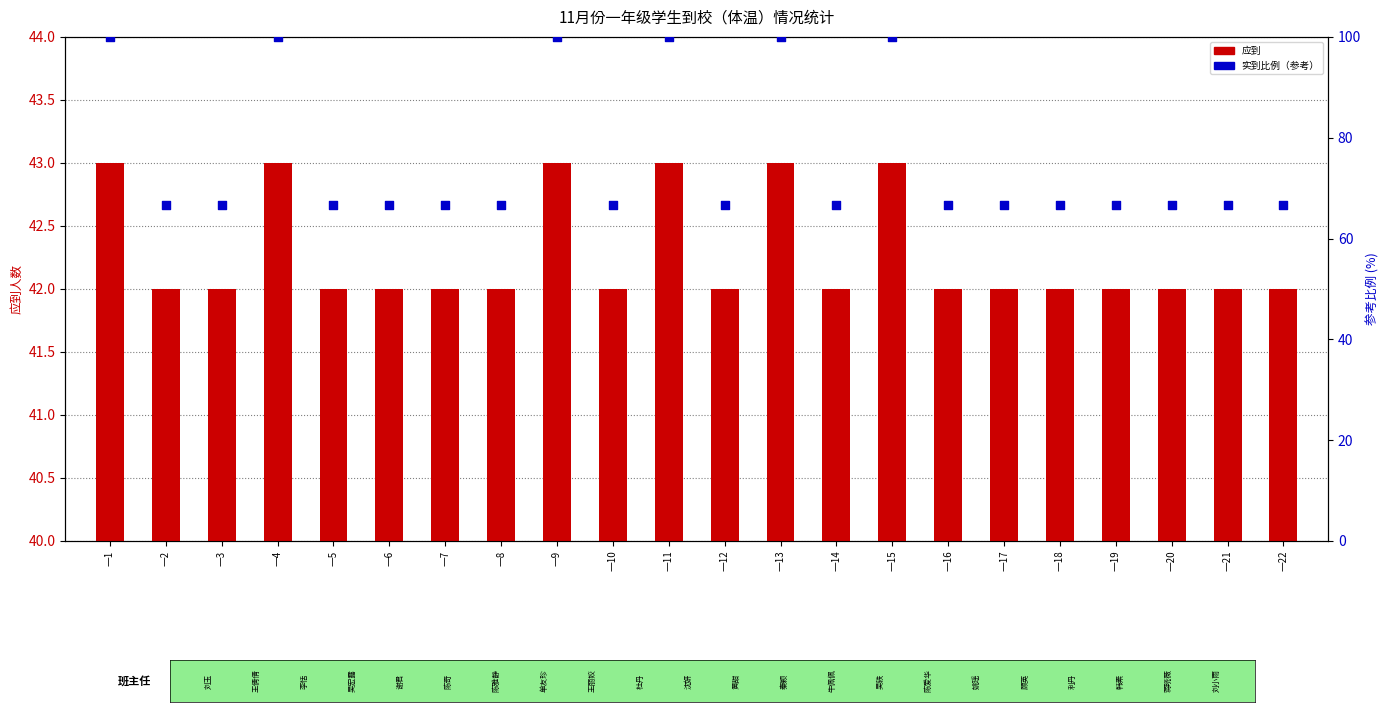

Which series has the largest total across all categories?

实到比例（参考）